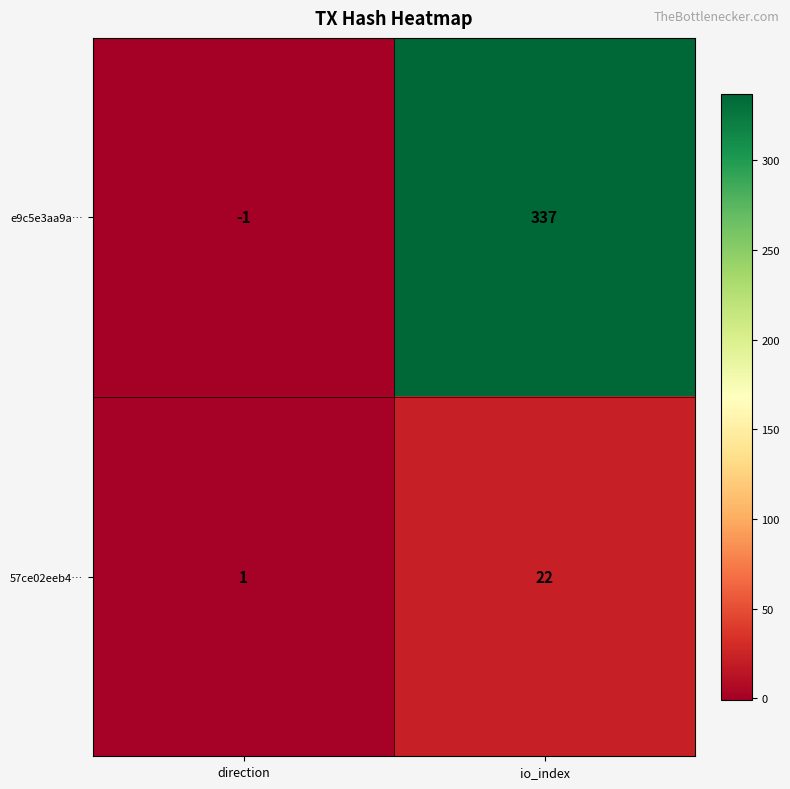

What is the maximum value for 57ce02eeb4…?

22